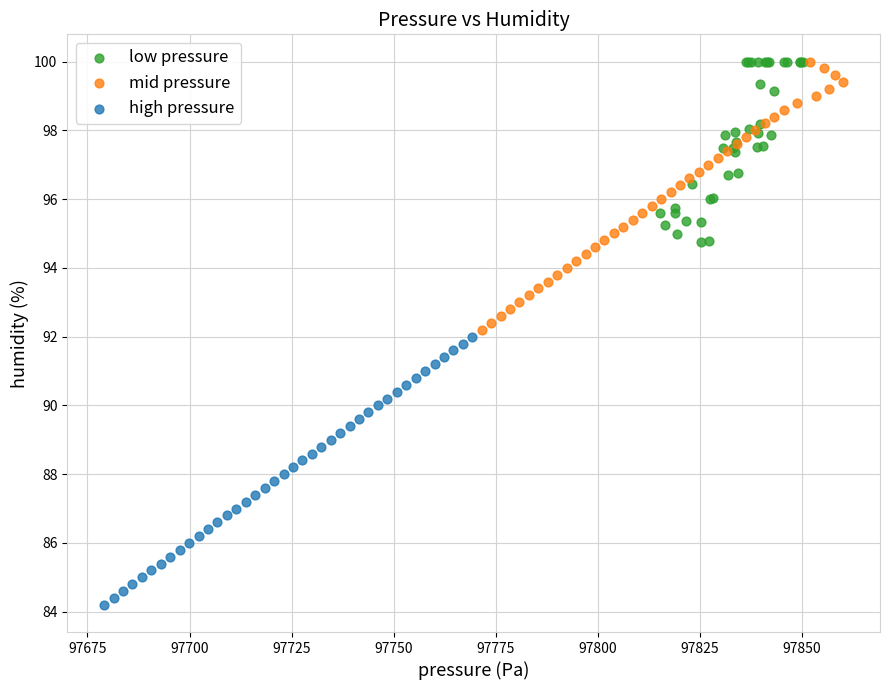

Which series contains the lowest Y value?

high pressure